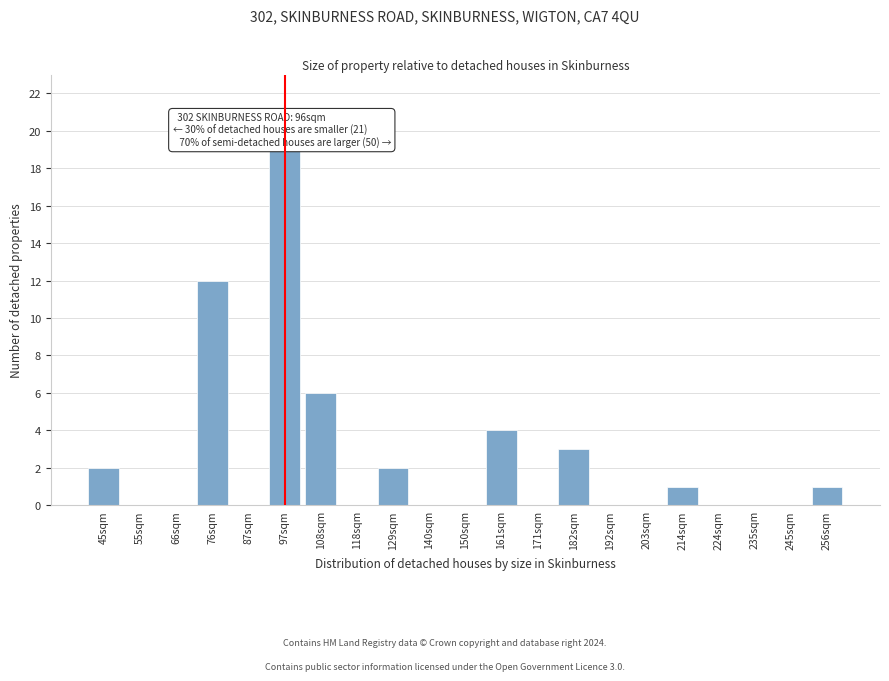

Reading left to right, what are all the values shown in this chart?

45sqm=2	55sqm=0	66sqm=0	76sqm=12	87sqm=0	97sqm=19	108sqm=6	118sqm=0	129sqm=2	140sqm=0	150sqm=0	161sqm=4	171sqm=0	182sqm=3	192sqm=0	203sqm=0	214sqm=1	224sqm=0	235sqm=0	245sqm=0	256sqm=1